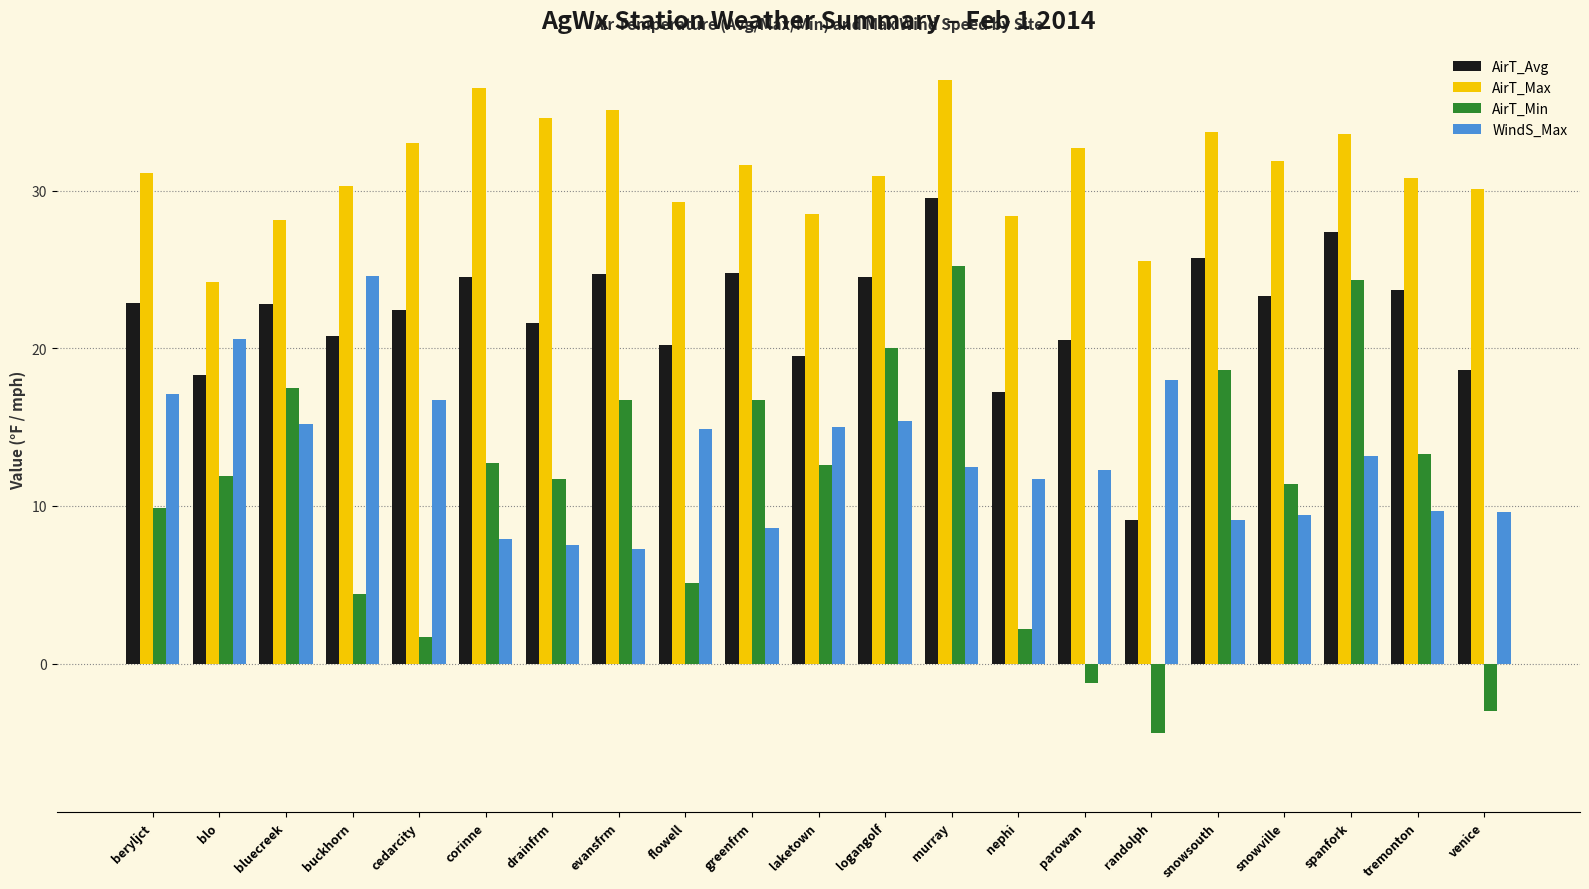

How many groups of bars are there?

21